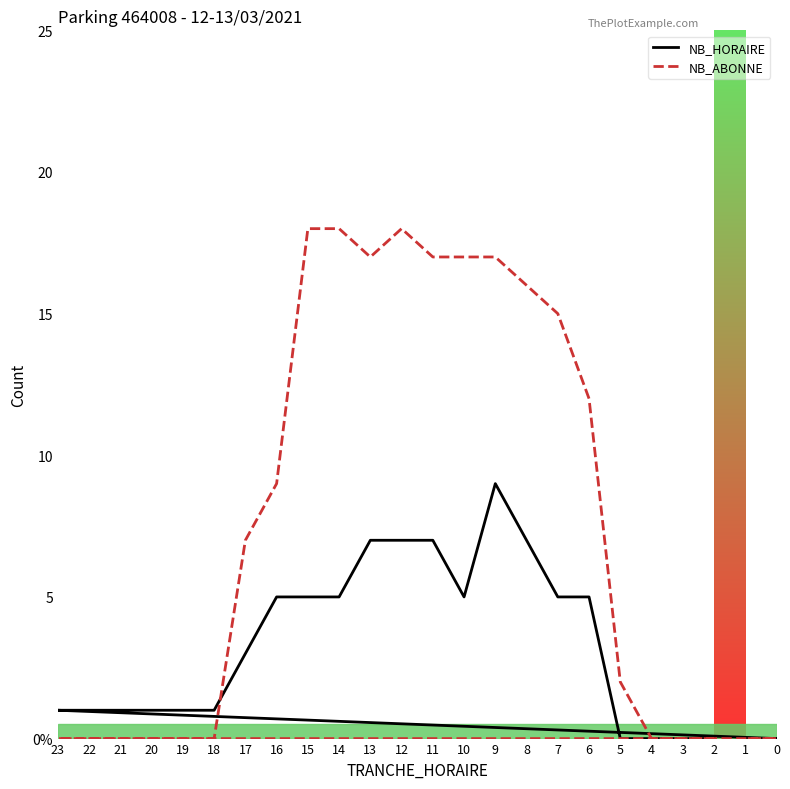

Rank the categories by NB_HORAIRE value from highest to lowest.

9, 8, 11, 12, 13, 6, 7, 10, 14, 15, 16, 17, 18, 19, 20, 21, 22, 23, 2, 3, 4, 5, 0, 1